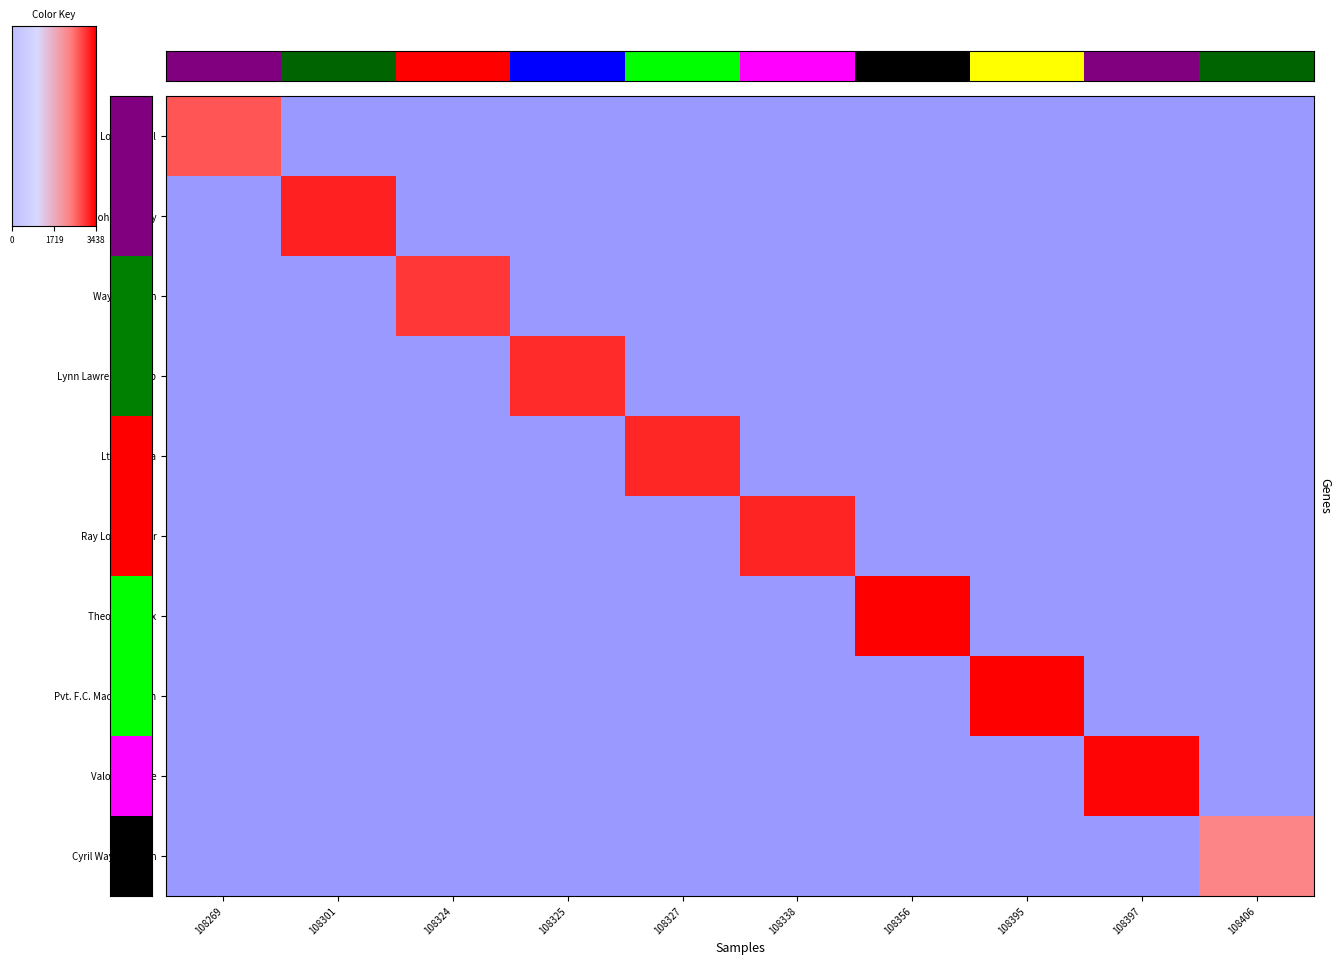

Reading left to right, transcribe all the data shown in this chart.

Loren Kinsel: 0.8	0.0	0.0	0.0	0.0	0.0	0.0	0.0	0.0	0.0
S 2/C John Kromrey: 0.0	0.9	0.0	0.0	0.0	0.0	0.0	0.0	0.0	0.0
Wayne Larson: 0.0	0.0	0.9	0.0	0.0	0.0	0.0	0.0	0.0	0.0
Lynn Lawrence Group: 0.0	0.0	0.0	0.9	0.0	0.0	0.0	0.0	0.0	0.0
Lt. John Lea: 0.0	0.0	0.0	0.0	0.9	0.0	0.0	0.0	0.0	0.0
Ray Longeracker: 0.0	0.0	0.0	0.0	0.0	0.9	0.0	0.0	0.0	0.0
Theodore Marx: 0.0	0.0	0.0	0.0	0.0	0.0	1.0	0.0	0.0	0.0
Pvt. F.C. Mac McCulloh: 0.0	0.0	0.0	0.0	0.0	0.0	0.0	1.0	0.0	0.0
Valores McKee: 0.0	0.0	0.0	0.0	0.0	0.0	0.0	0.0	1.0	0.0
Cyril Wayne Martin: 0.0	0.0	0.0	0.0	0.0	0.0	0.0	0.0	0.0	0.7